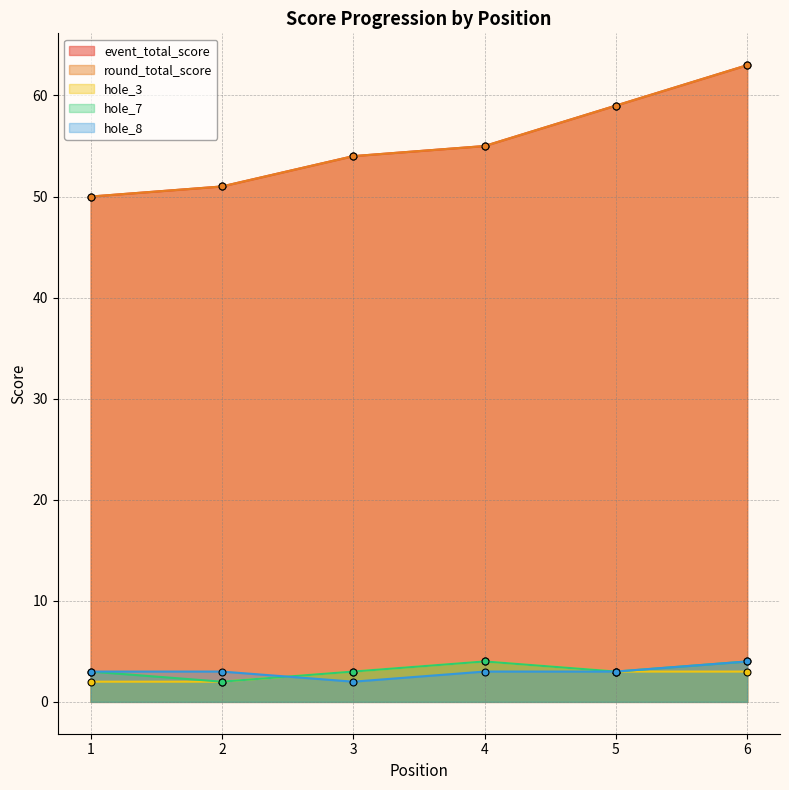

The hole_3 series shows 3 at 1. True or false?

False